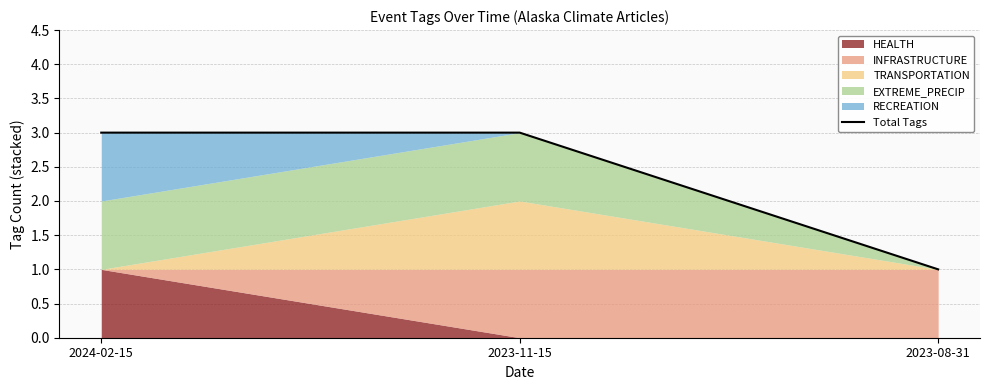

Which category has the highest value across all series?

2024-02-15